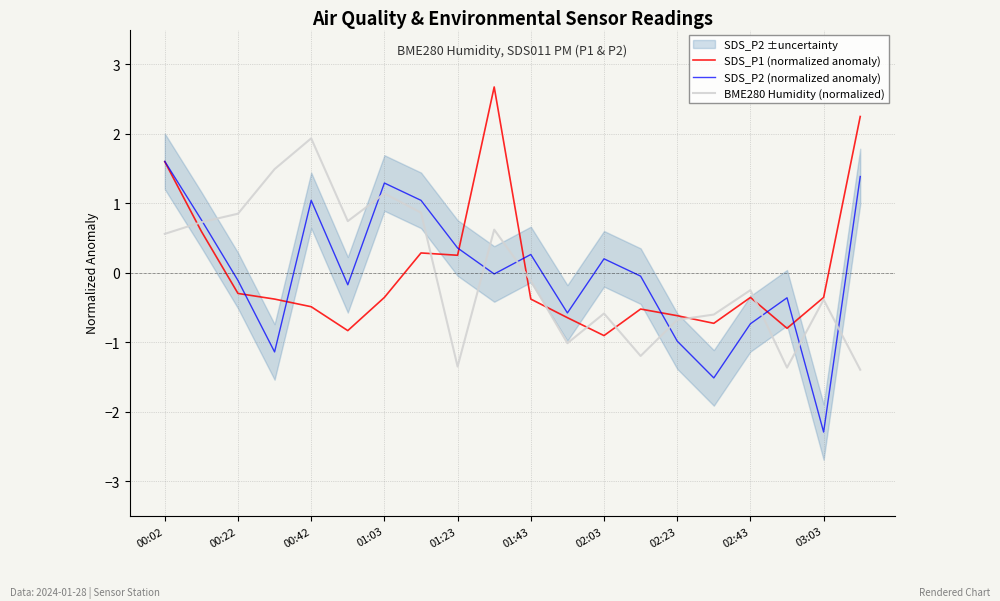

At how many categories does at least one series exceed 0?

13